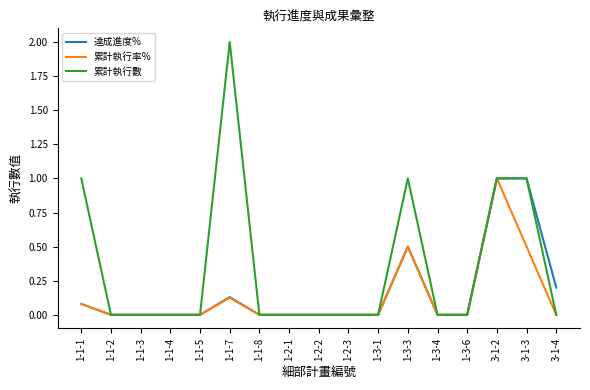

Which series has the widest spread of values?

累計執行數